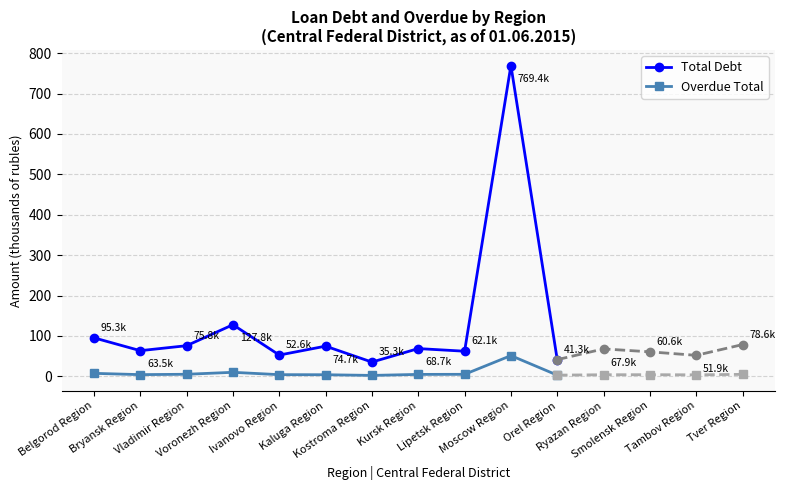

Which series has the largest range (max minus min)?

Total Debt